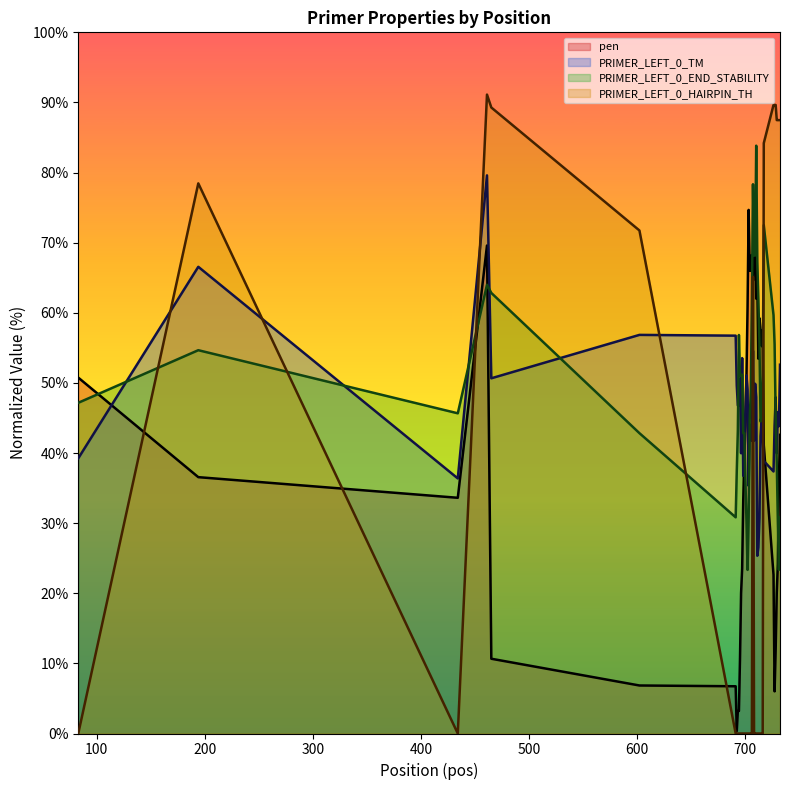

What is the greatest value displayed?

91.1